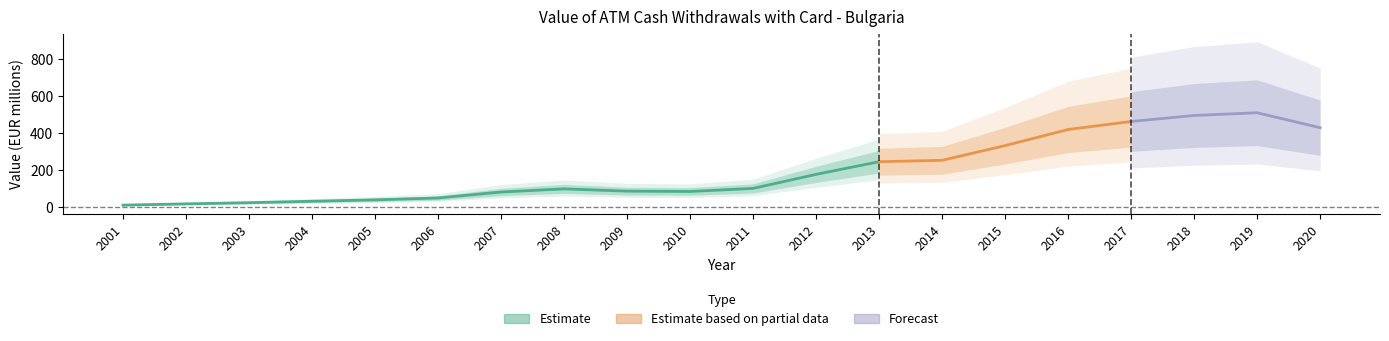

Rank the categories by value from lowest to highest.

2001, 2002, 2003, 2004, 2005, 2006, 2007, 2010, 2009, 2008, 2011, 2012, 2013, 2014, 2015, 2016, 2020, 2017, 2018, 2019